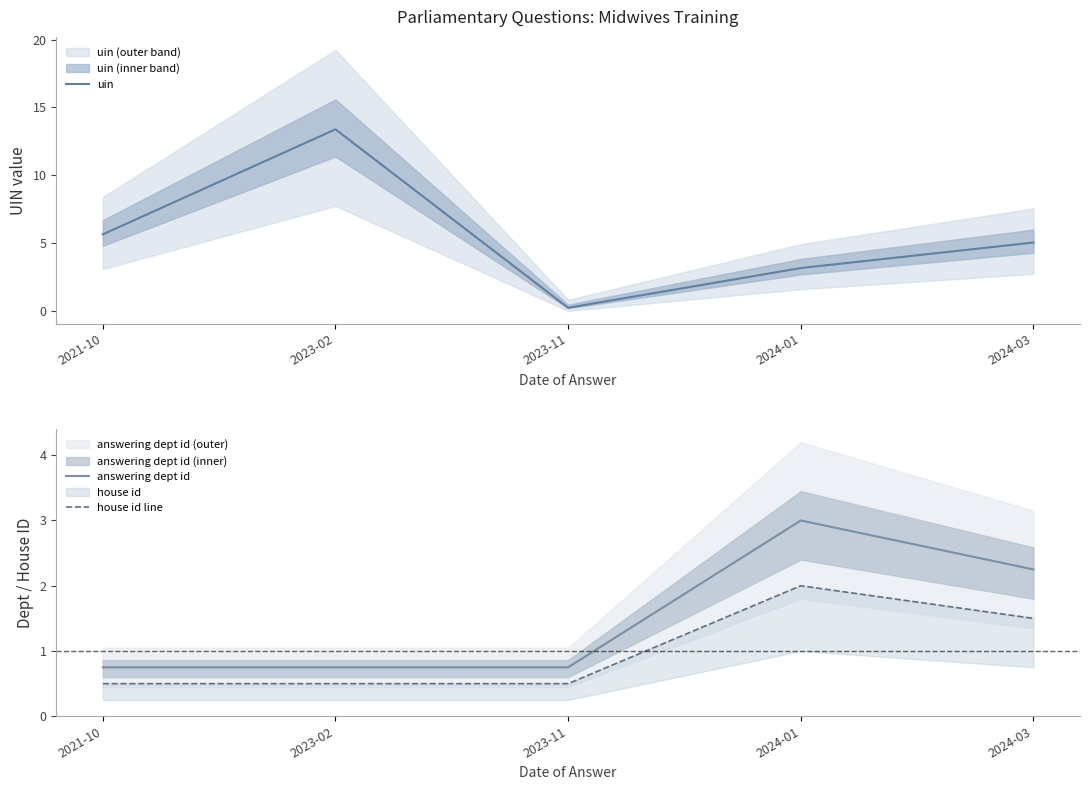

How many lines are shown in the chart?

3